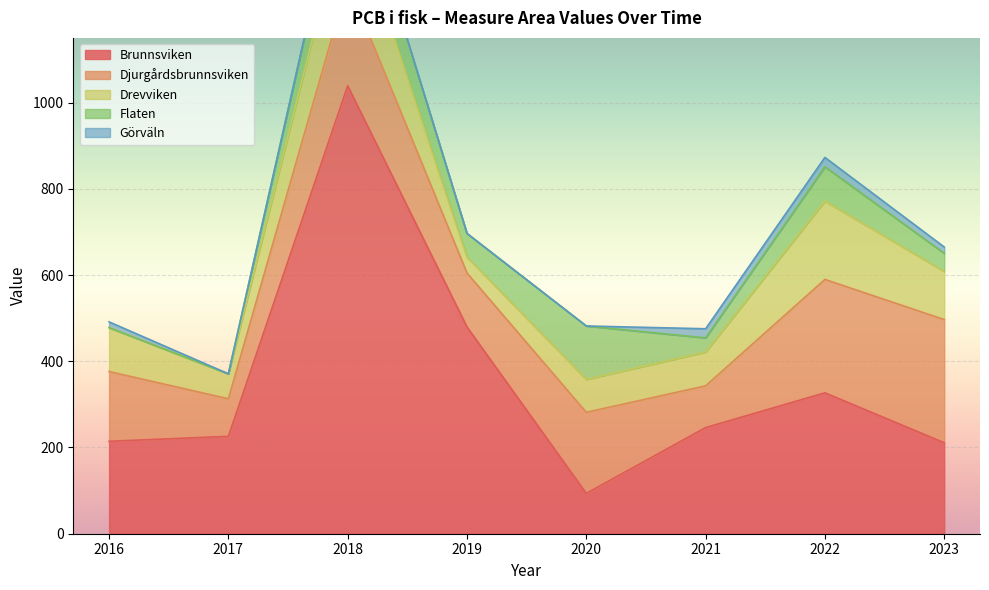

True or false: Görväln and Drevviken intersect in this chart.

False